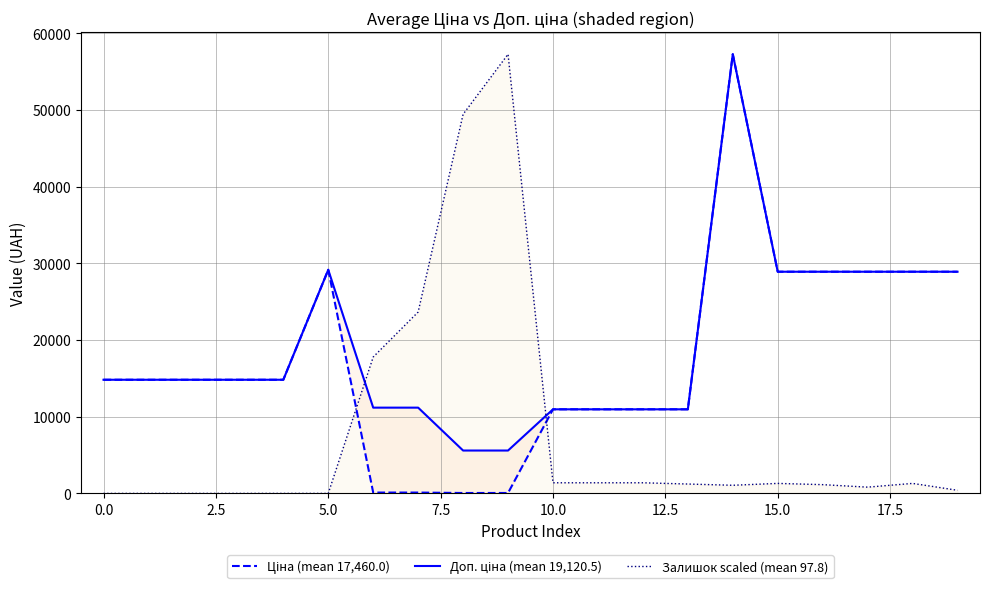

Between 12 and 18, which series saw the biggest shift?

Ціна (mean 17,460.0)